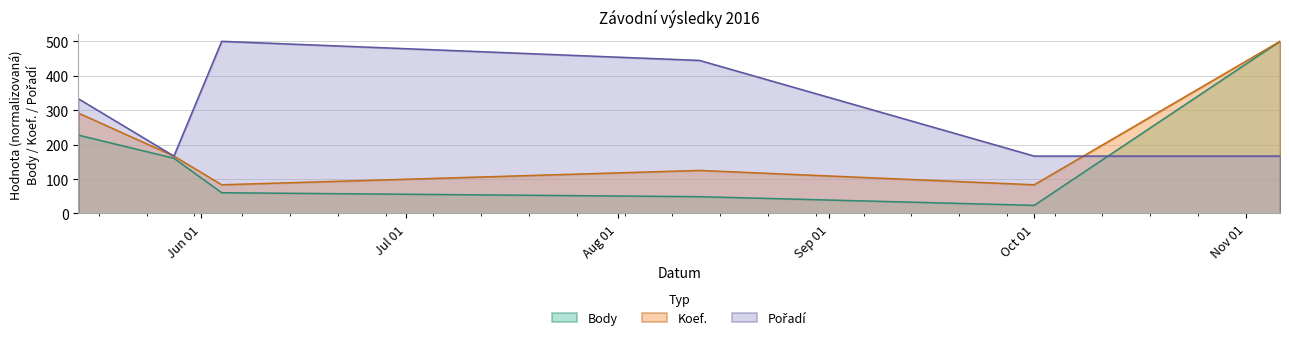

Which series changed the most between 2016-05-28 and 2016-11-06?

Body